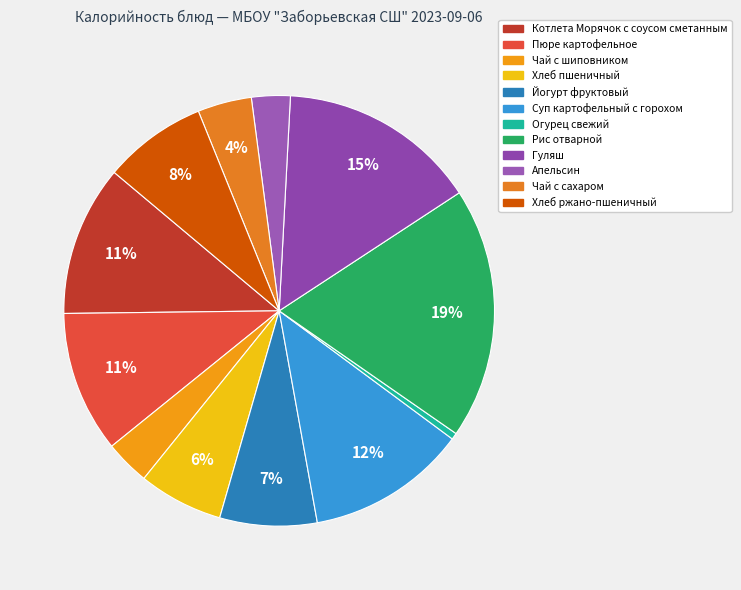

Which category has the biggest portion of the pie?

Рис отварной